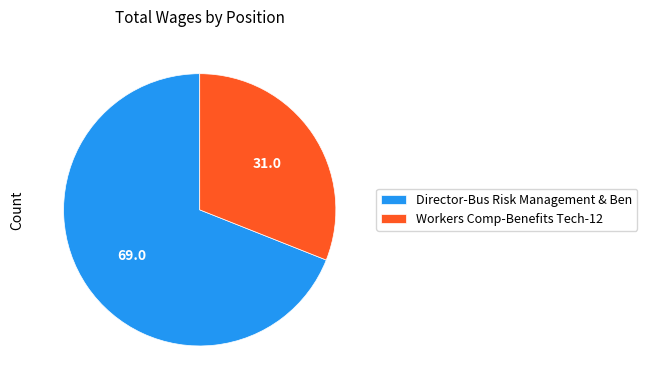

Which slice is the largest?

Director-Bus Risk Management & Ben